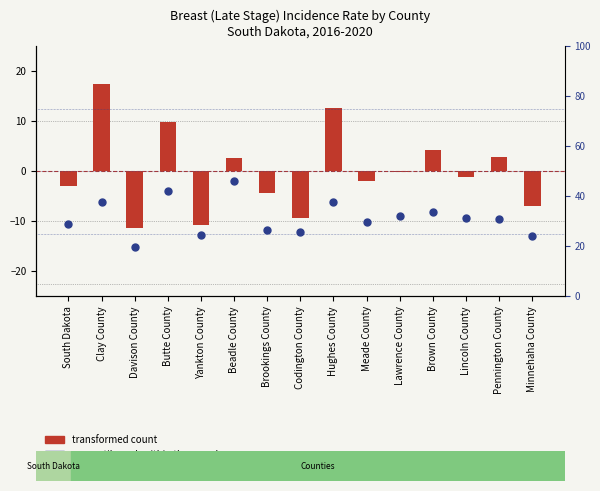

Which series reaches the minimum Y coordinate?

transformed count